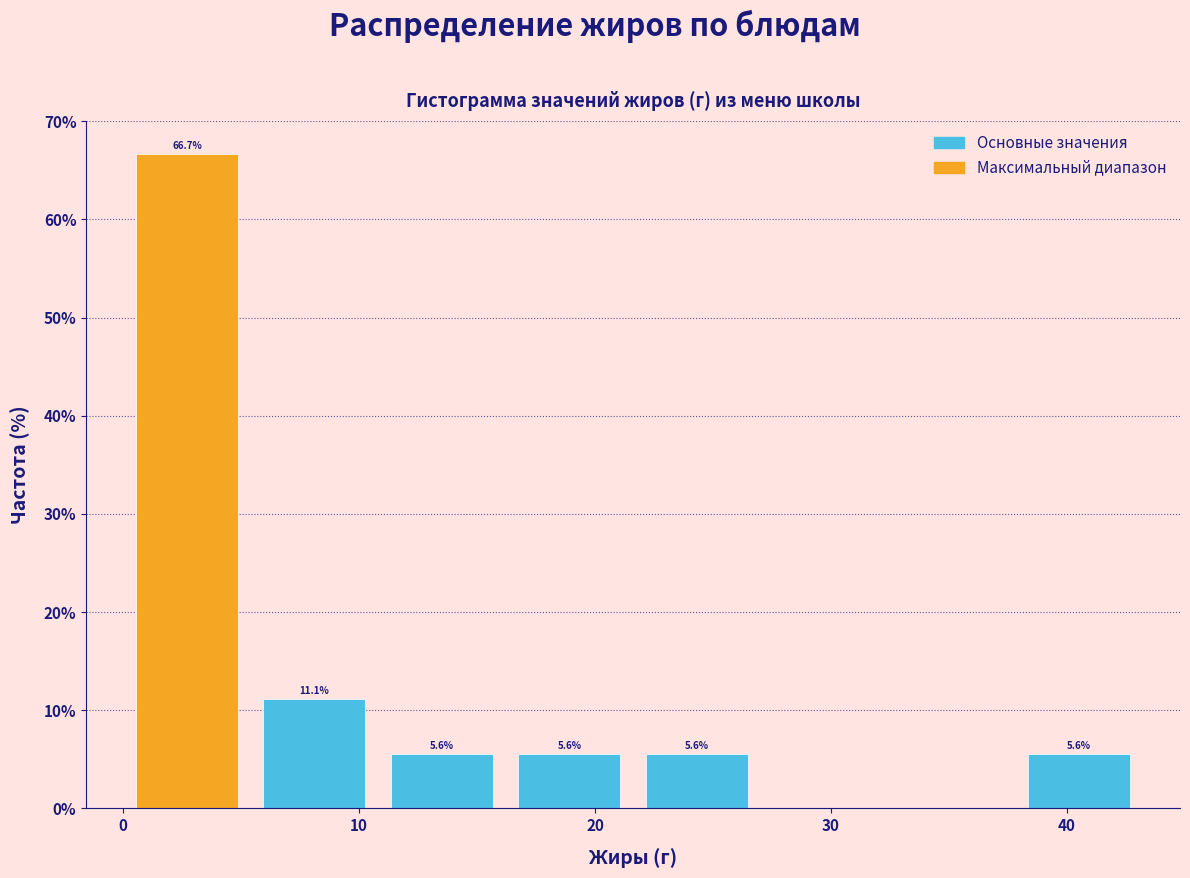

Which range on the x-axis has the tallest bar?

0 to 5